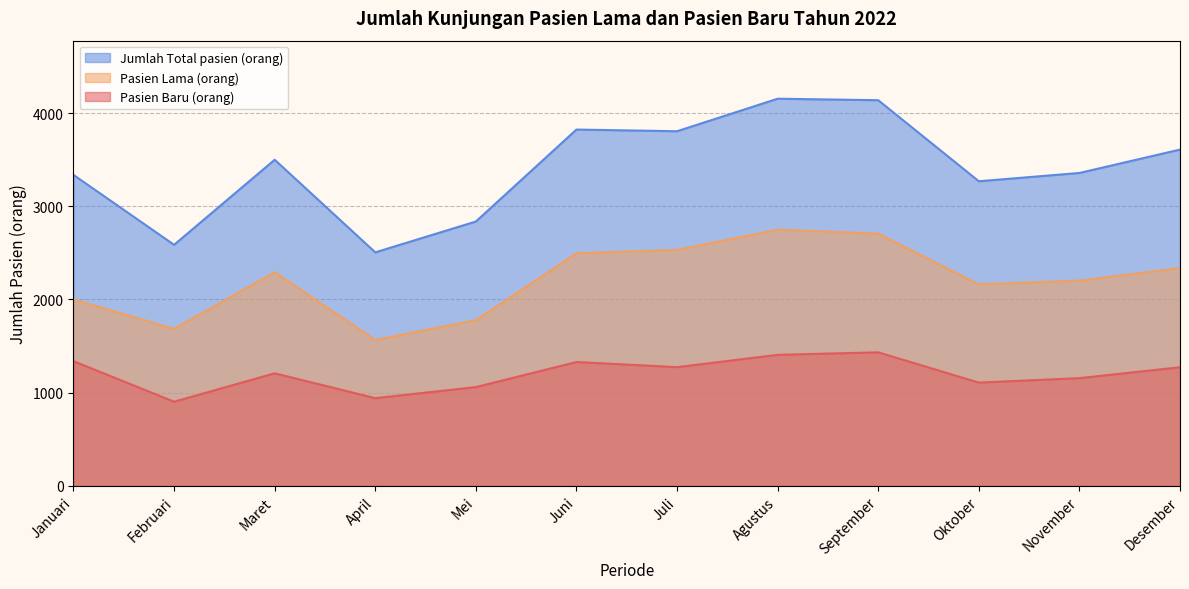

How many series are shown in this chart?

3